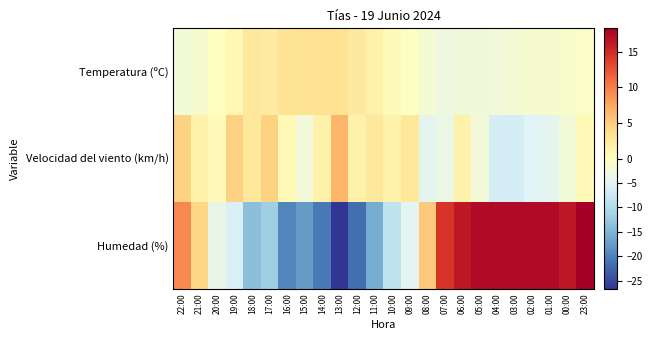

Reading right to left, extract all data points from this chart.

Temperatura (ºC): 23:00=-0.8	00:00=-1.2	01:00=-1.5	02:00=-1.6	03:00=-1.9	04:00=-2.4	05:00=-2.6	06:00=-2.7	07:00=-3.0	08:00=-1.9	09:00=-0.3	10:00=0.3	11:00=1.6	12:00=2.5	13:00=3.2	14:00=3.5	15:00=3.3	16:00=3.2	17:00=2.4	18:00=2.6	19:00=0.8	20:00=-0.2	21:00=-1.5	22:00=-2.1
Velocidad del viento (km/h): 23:00=0.6	00:00=-2.4	01:00=-4.4	02:00=-5.4	03:00=-6.4	04:00=-6.4	05:00=-2.4	06:00=1.6	07:00=-3.4	08:00=-4.4	09:00=2.6	10:00=1.6	11:00=2.6	12:00=1.6	13:00=6.6	14:00=1.6	15:00=-2.4	16:00=0.6	17:00=4.6	18:00=2.6	19:00=4.6	20:00=0.6	21:00=1.6	22:00=4.6
Humedad (%): 23:00=18.3	00:00=16.3	01:00=17.3	02:00=17.3	03:00=17.3	04:00=17.3	05:00=17.3	06:00=16.3	07:00=14.3	08:00=5.3	09:00=-4.7	10:00=-8.7	11:00=-15.7	12:00=-21.7	13:00=-26.7	14:00=-20.7	15:00=-17.7	16:00=-19.7	17:00=-11.7	18:00=-13.7	19:00=-5.7	20:00=-3.7	21:00=4.3	22:00=9.3